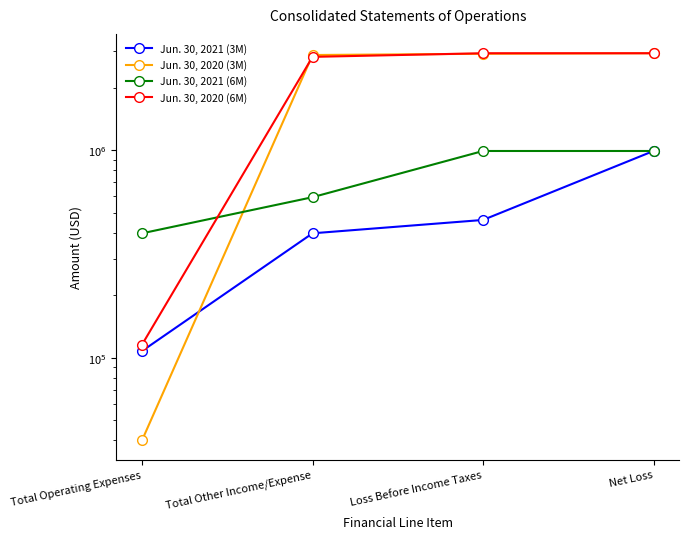

At which label is Jun. 30, 2020 (3M) closest to 1486791?

Total Other Income/Expense